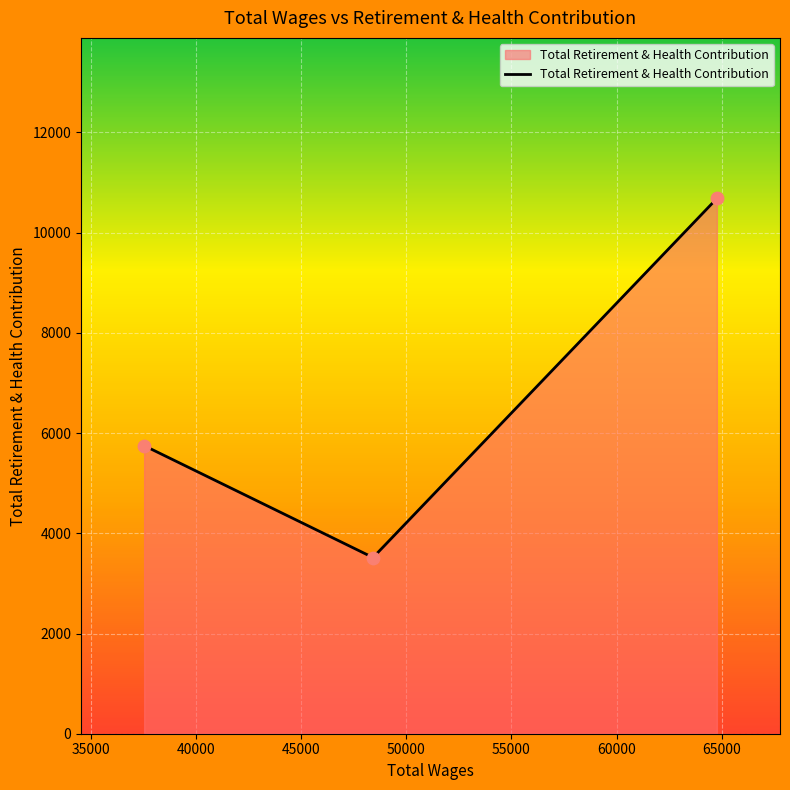

What is the average value?

6649